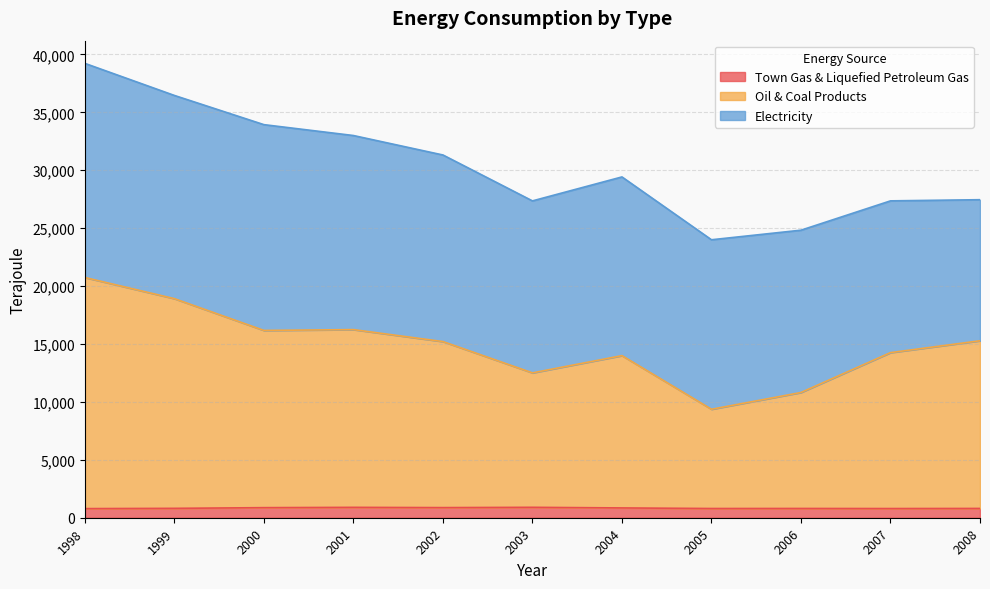

What are all the series names shown in the legend?

Town Gas & Liquefied Petroleum Gas, Oil & Coal Products, Electricity